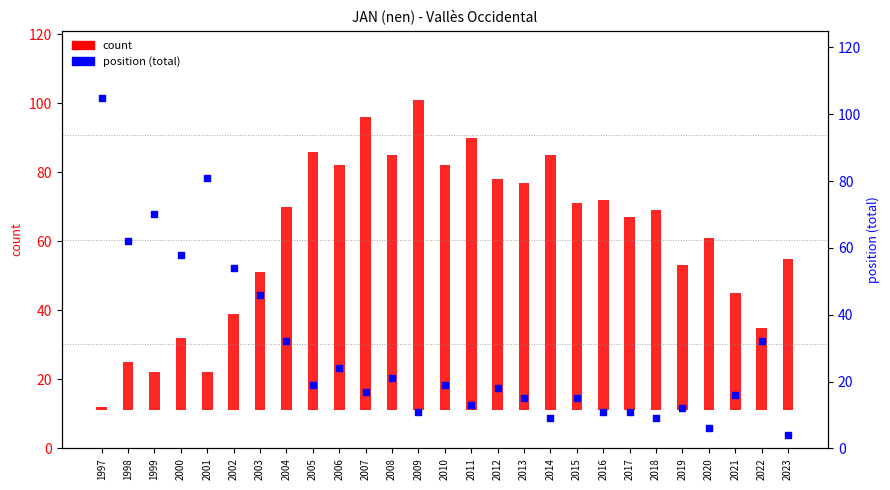

What are all the series names shown in the legend?

count, position (total)